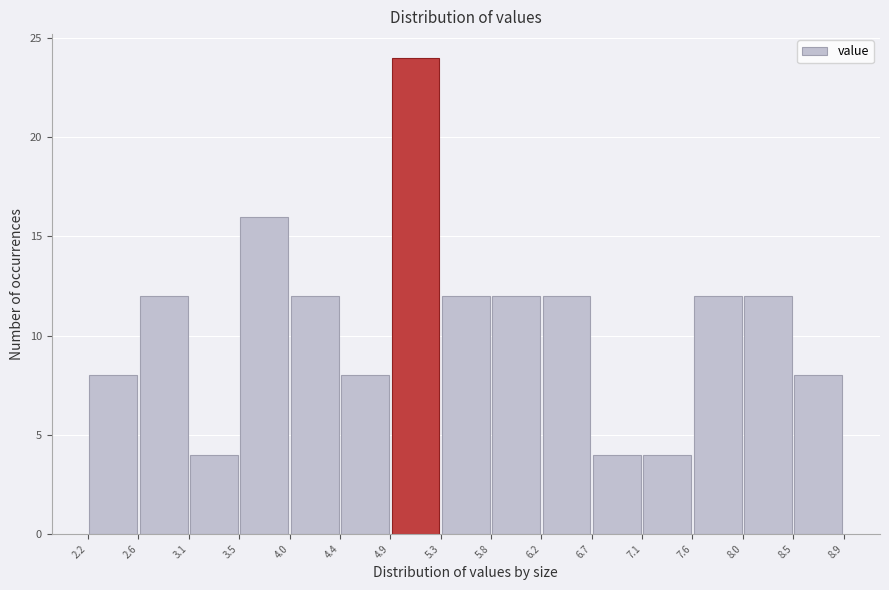

Over which range of the x-axis is the bar tallest?

4.9 to 5.3